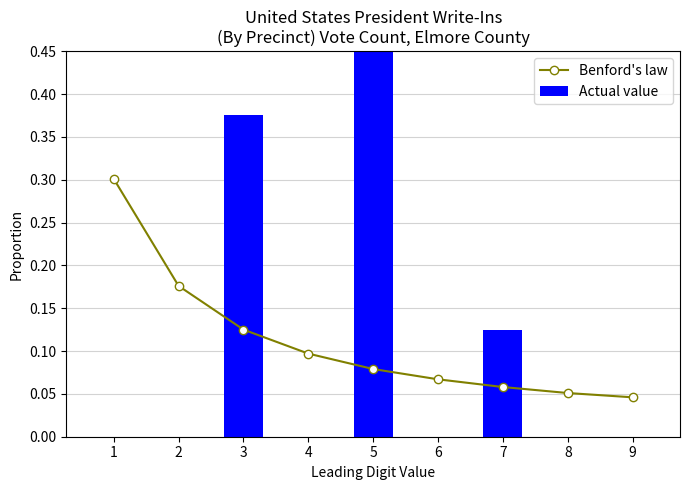

Which series has the largest total across all categories?

Benford's law